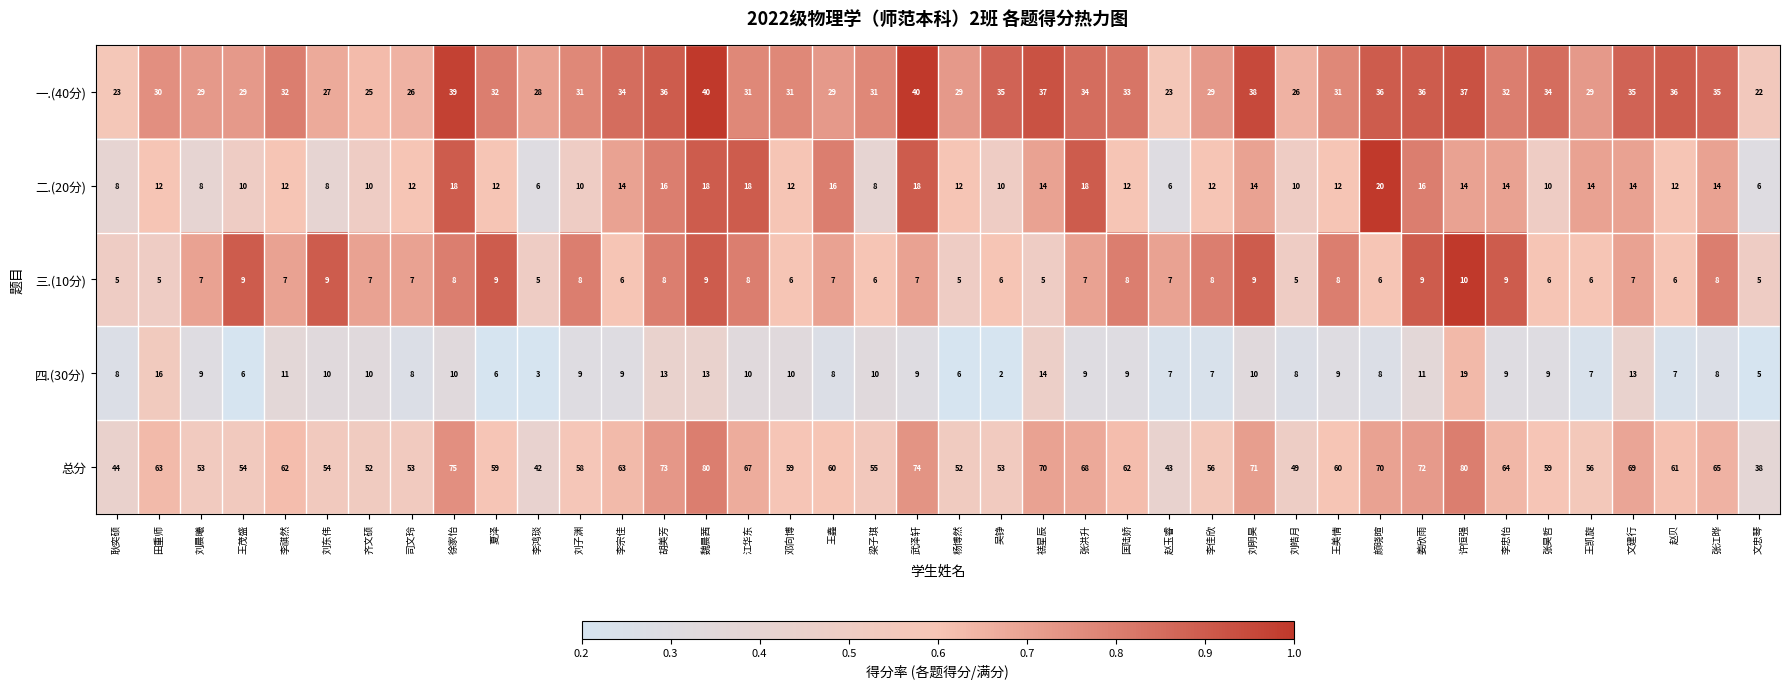

Count the 三.(10分) values in the range 6 to 8.

25